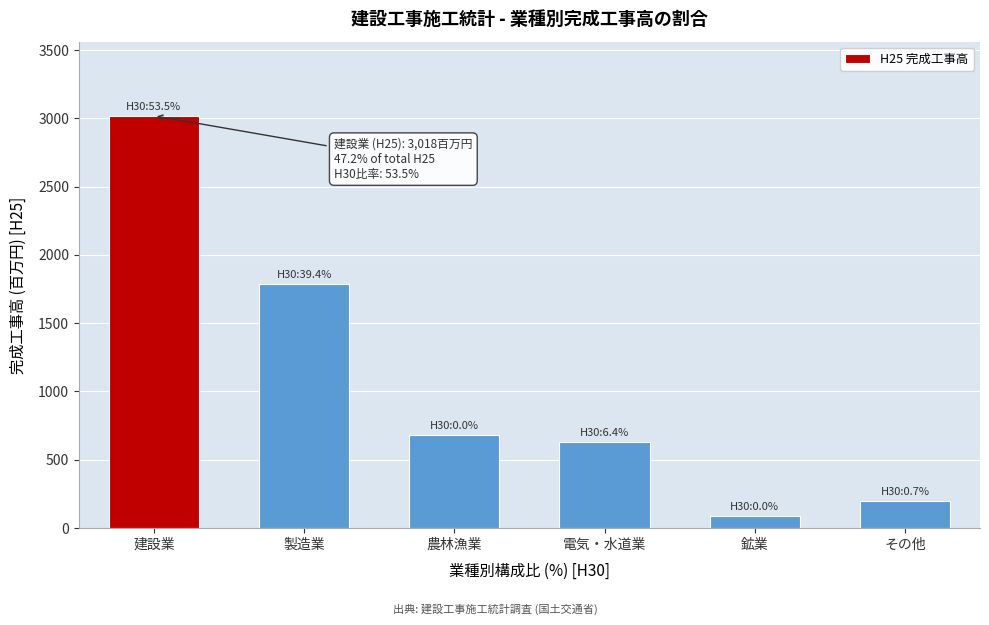

Reading left to right, transcribe all the data shown in this chart.

3018.0	1783.0	679.0	627.0	88.0	195.7